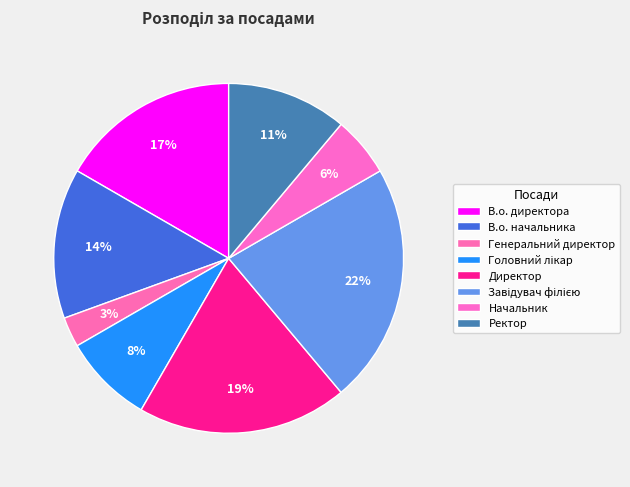

To the nearest percent, what is the combined percentage of Головний лікар and В.о. начальника?

22%